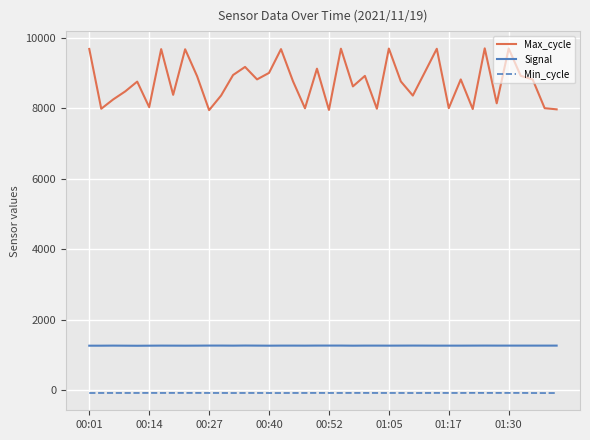

True or false: Signal and Min_cycle cross at least once.

False